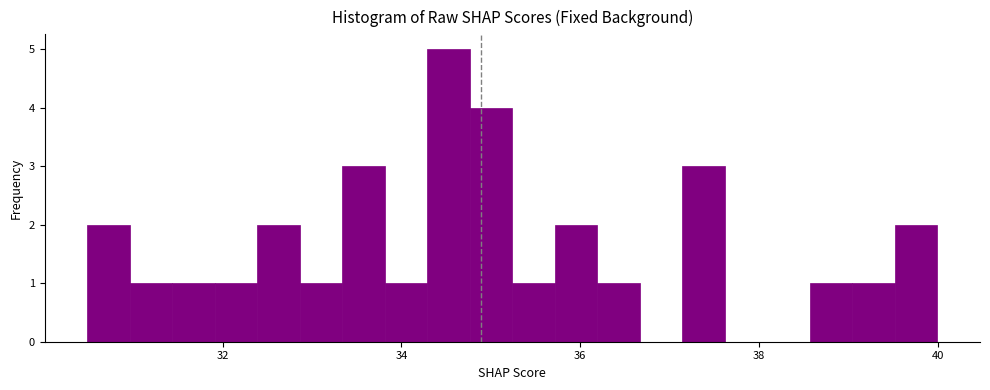

Read against the x-axis, roughly where is the centre of the tallest bar?

34.6